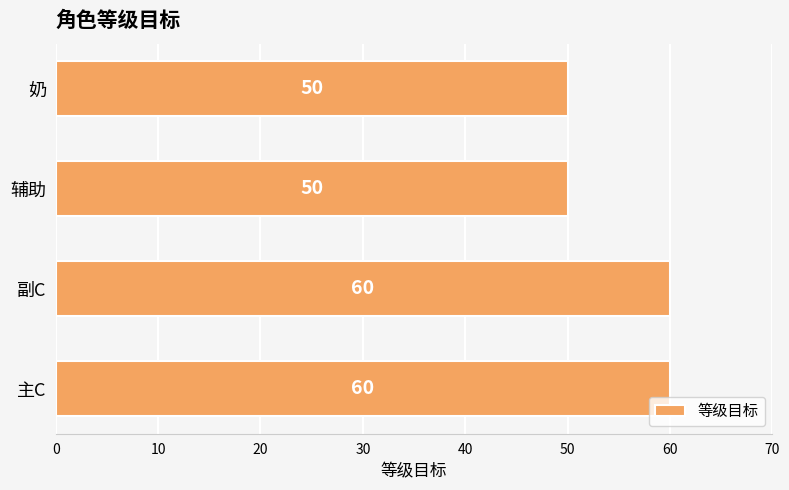

What is the smallest value displayed?

50